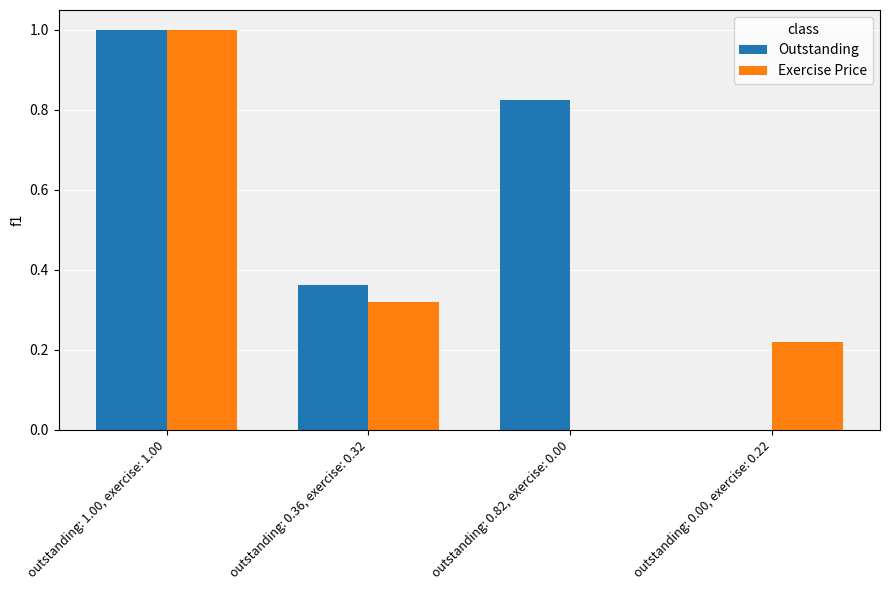

What is the maximum value for Exercise Price?

1.0